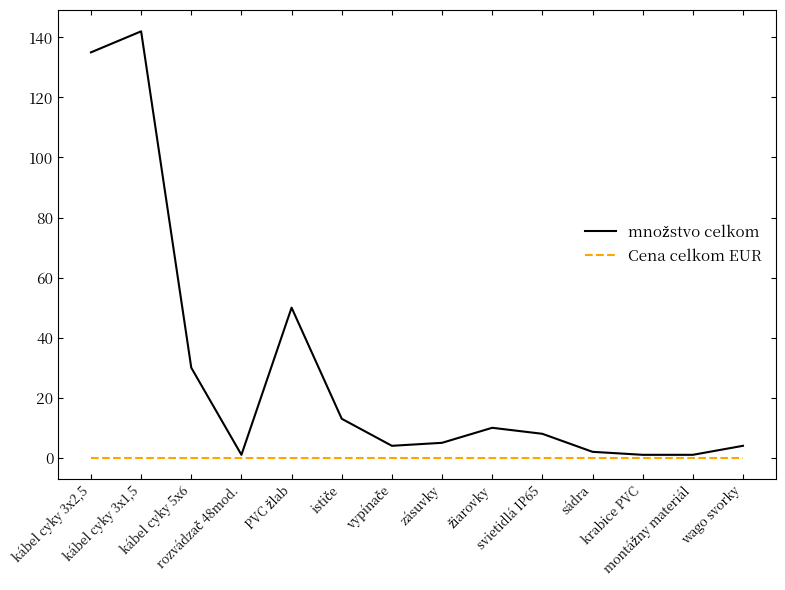

Is this an area chart (filled region under the line)?

No